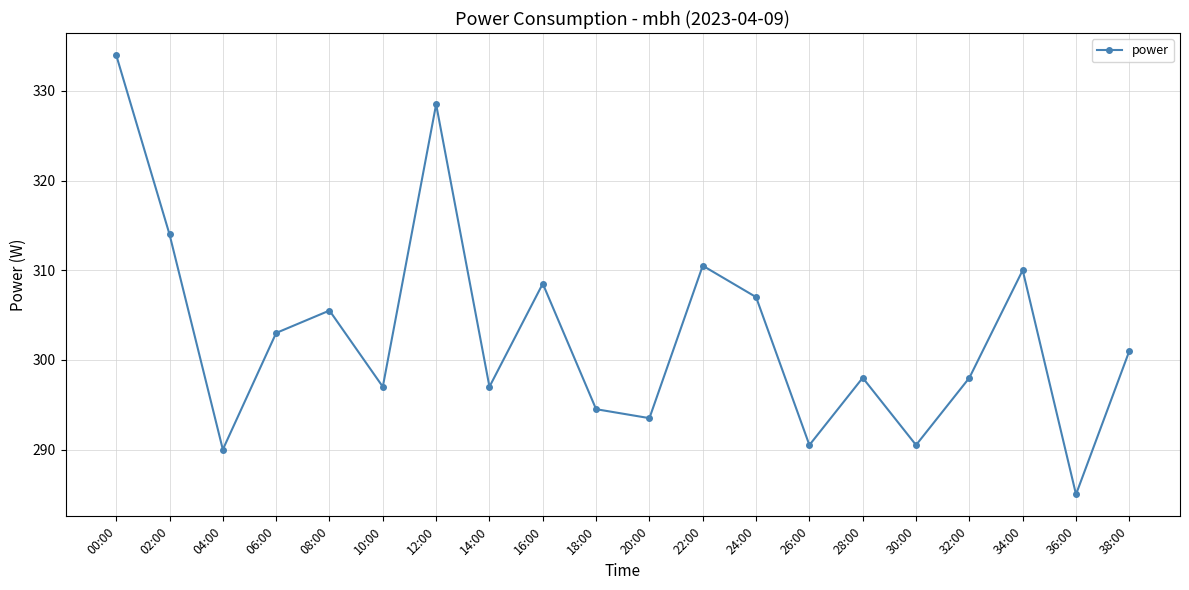

What is the value of the 7th point from the left?

328.5